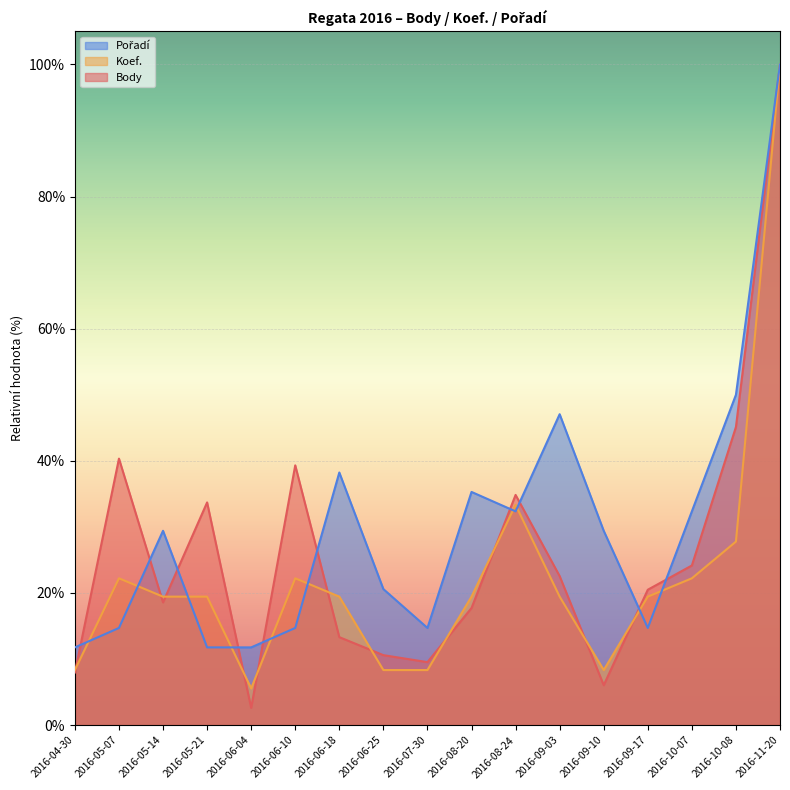

Between 2016-05-14 and 2016-06-18, which is larger?

2016-05-14